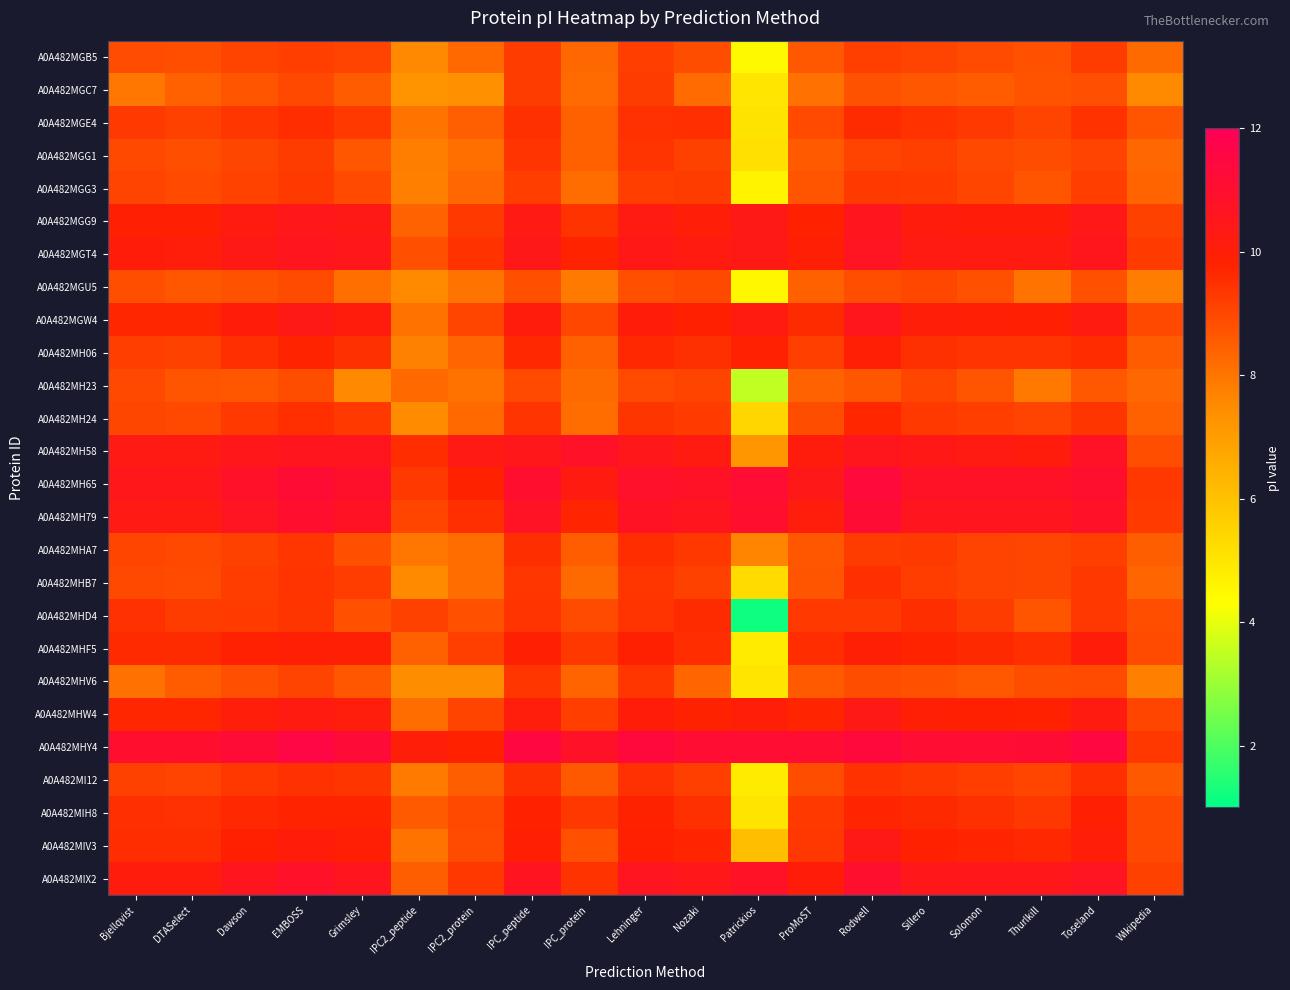

At which category does the chart reach its peak across all series?

EMBOSS